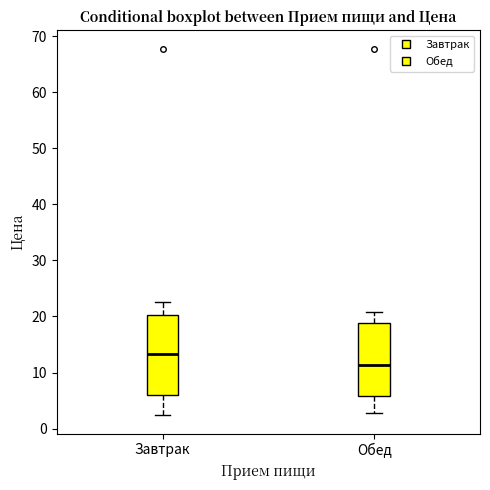

Reading left to right, read every box against the y-axis: the position of its median line, the range the box covers, and the ends of its whiskers. The values are not printed on the chart, so give them approximately, as read against the axis.

Завтрак: median 13, box 6 to 20, whiskers 2 to 23
Обед: median 11, box 6 to 19, whiskers 3 to 21